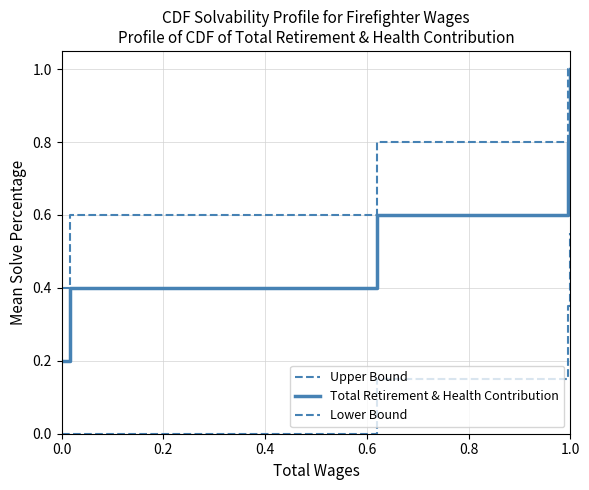

Is this an area chart (filled region under the line)?

No